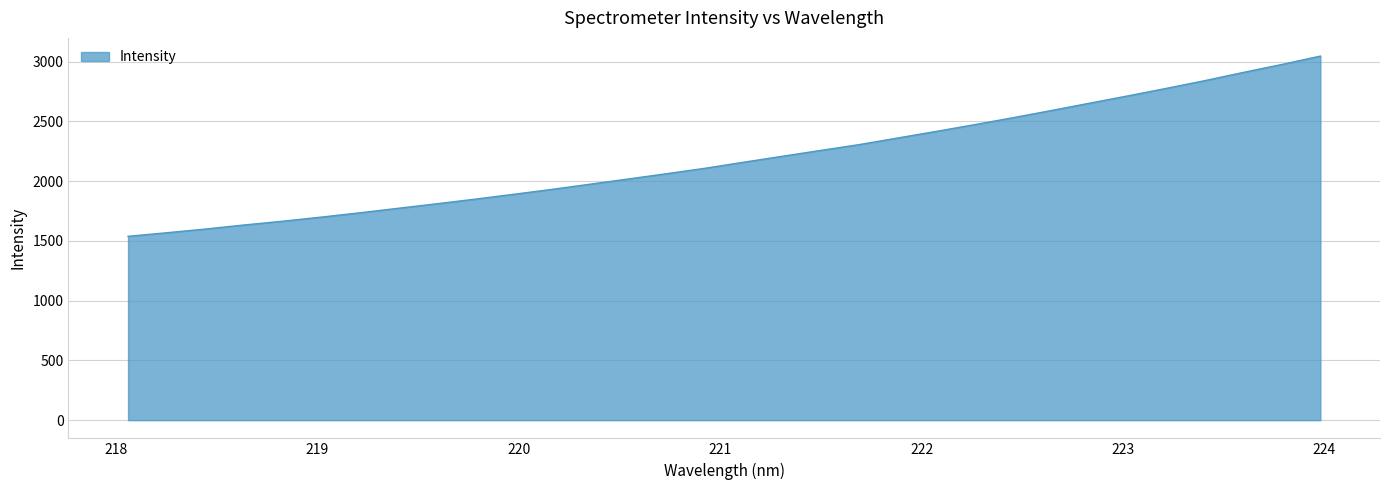

What is the minimum value shown in the chart?

1538.5